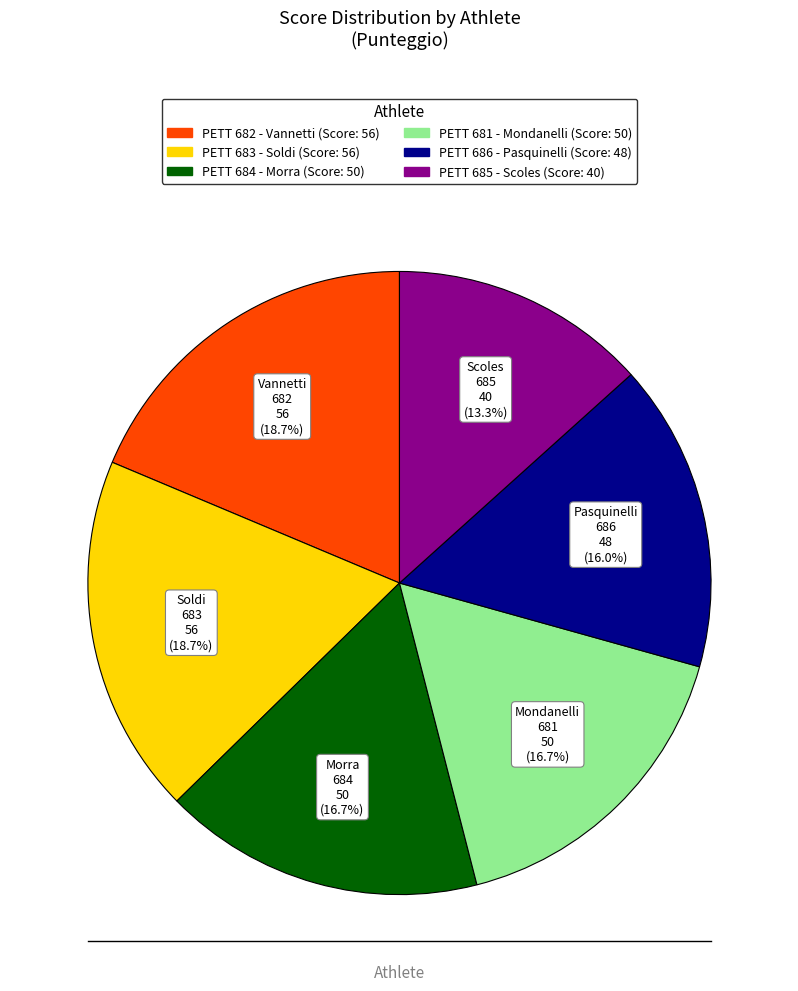

To the nearest percent, what is the average slice percentage?

17%